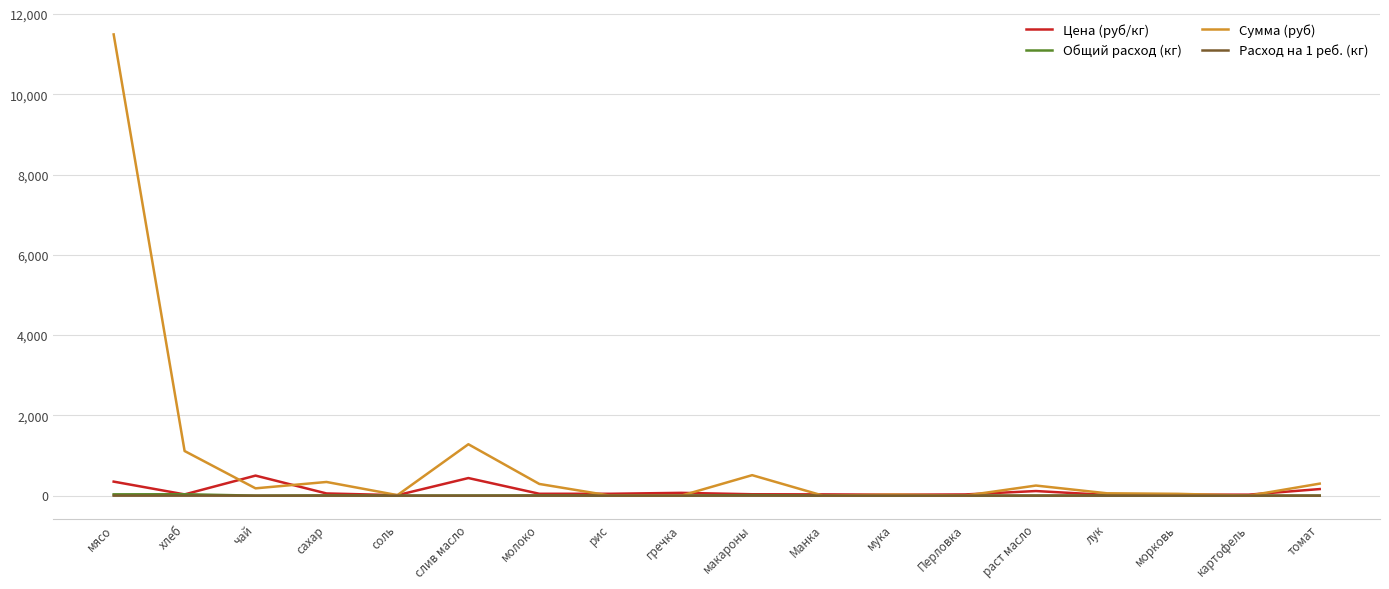

Which label corresponds to the largest value in the chart?

мясо